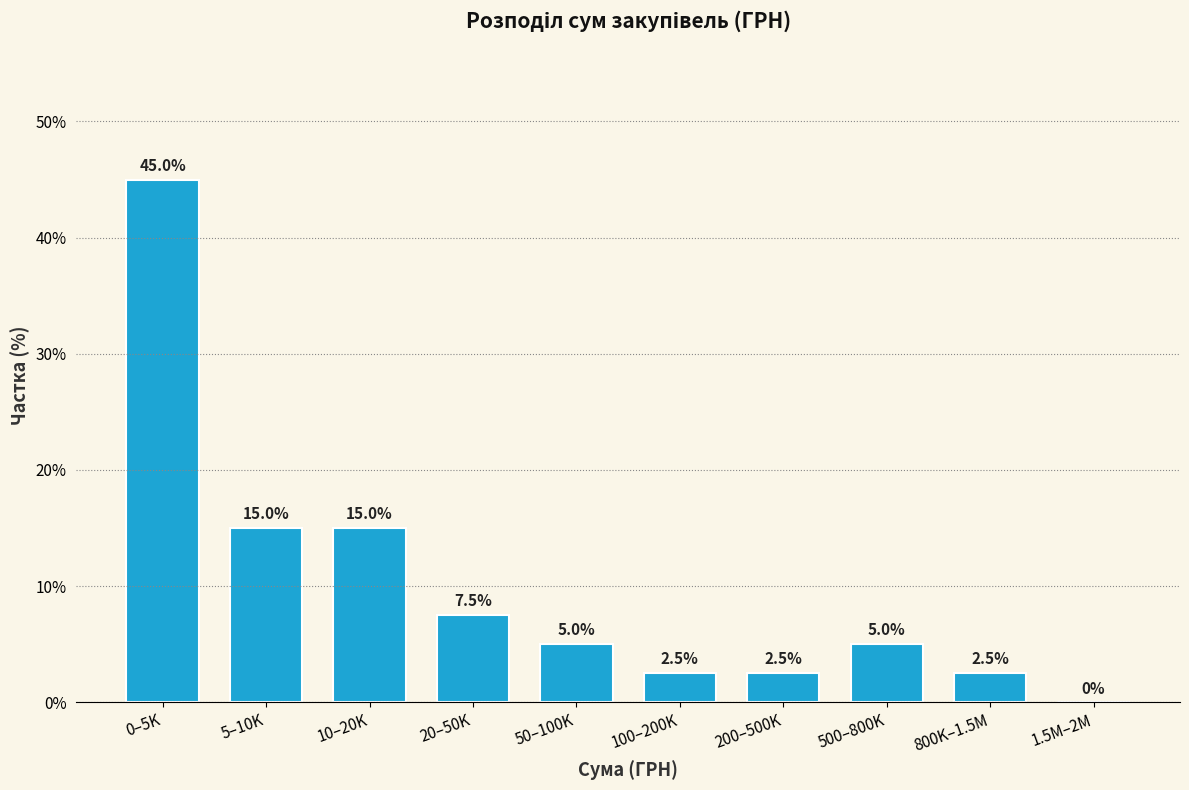

Reading left to right, what are all the values shown in this chart?

0–5K=45.0	5–10K=15.0	10–20K=15.0	20–50K=7.5	50–100K=5.0	100–200K=2.5	200–500K=2.5	500–800K=5.0	800K–1.5M=2.5	1.5M–2M=0.0